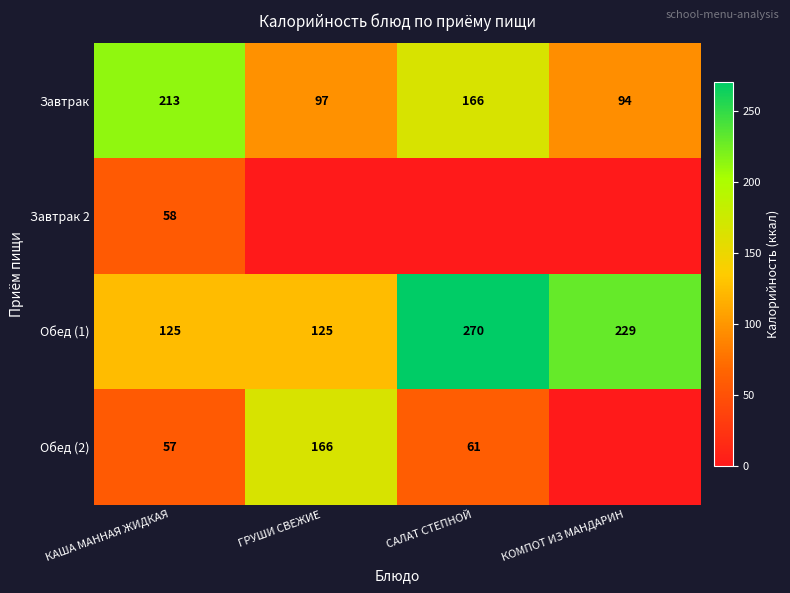

Is the value of Обед (2) at САЛАТ СТЕПНОЙ greater than the value of Завтрак at КОМПОТ ИЗ МАНДАРИН?

No